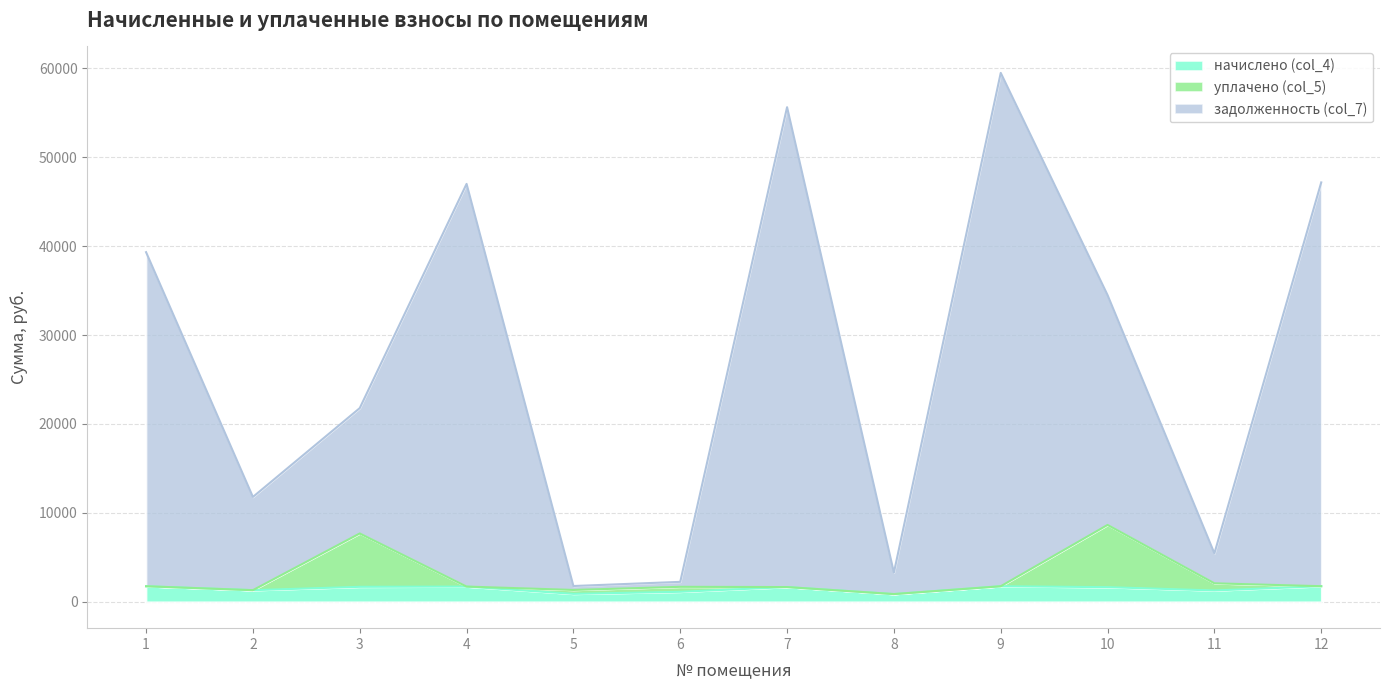

True or false: задолженность (col_7) and начислено (col_4) cross at least once.

False